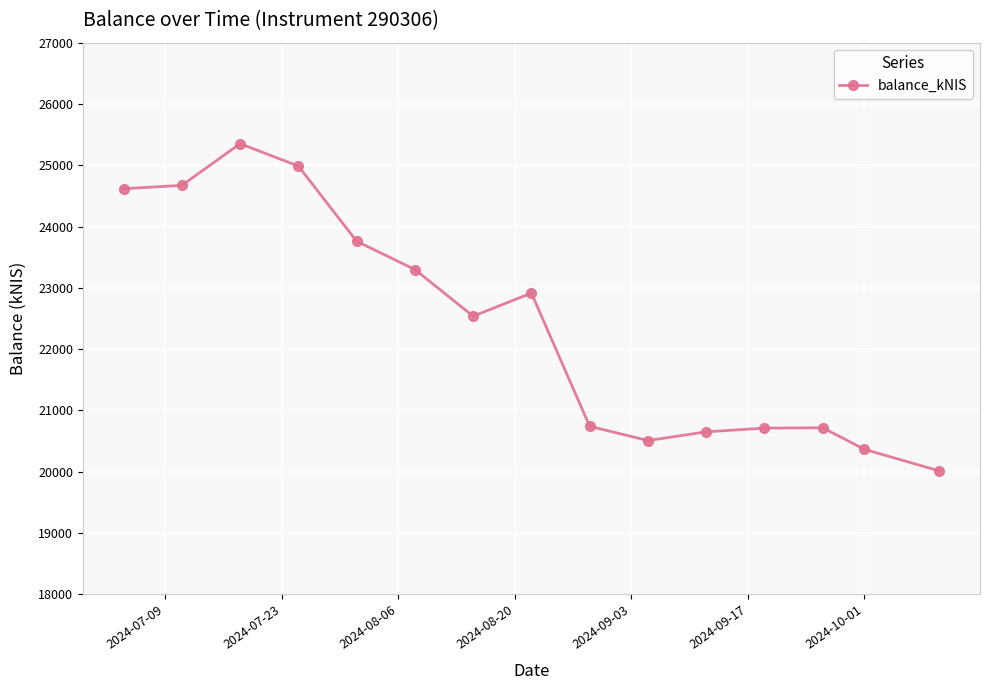

What is the minimum value shown in the chart?

20014.2